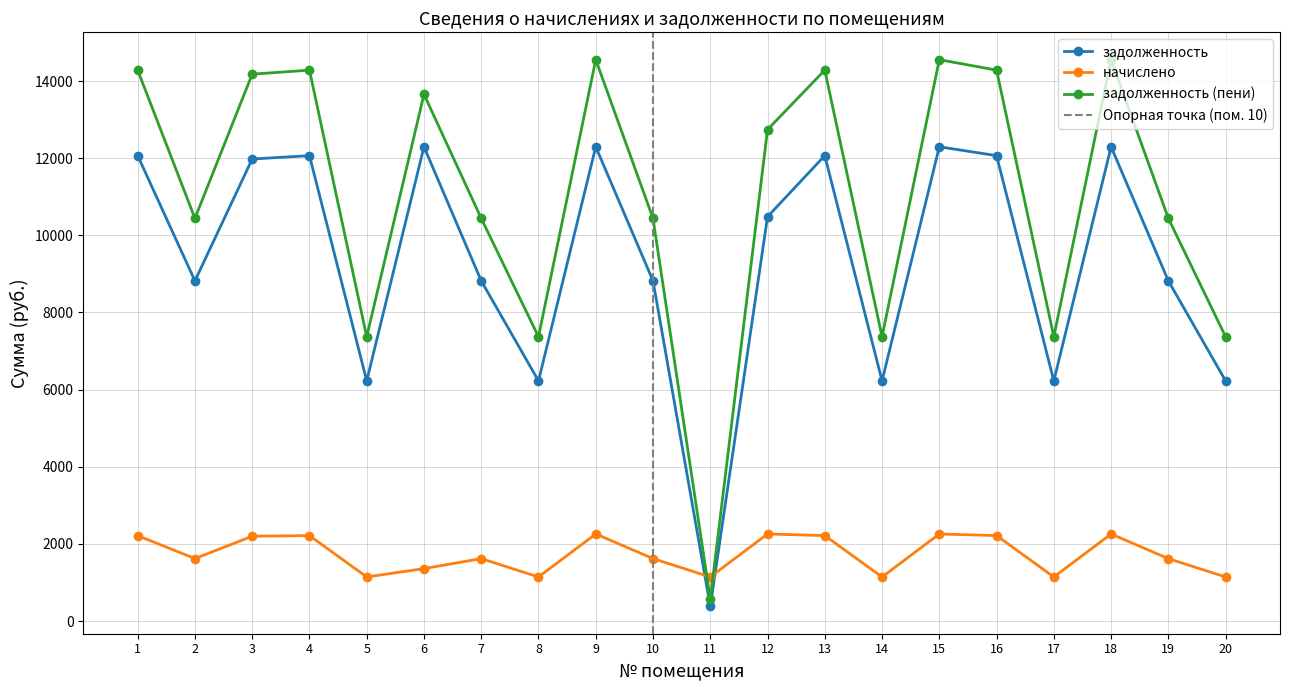

What is the difference between the second highest and second lowest values in the задолженность (пени) series?

7182.7